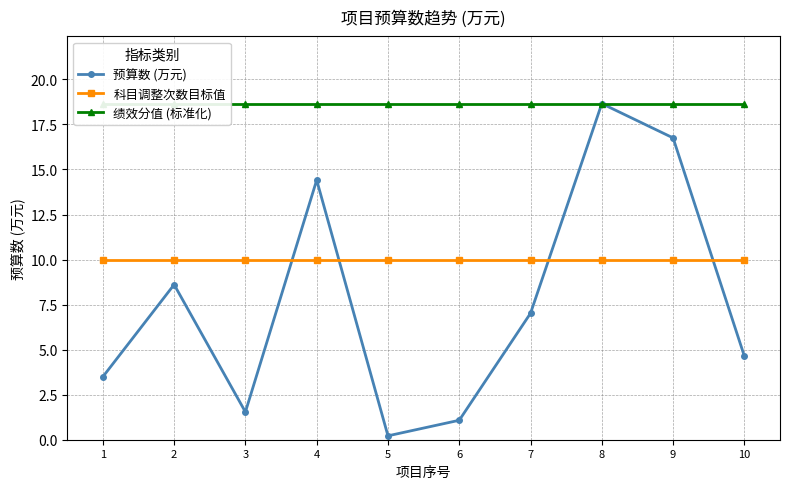

What is the total value across all series at 9?

45.4